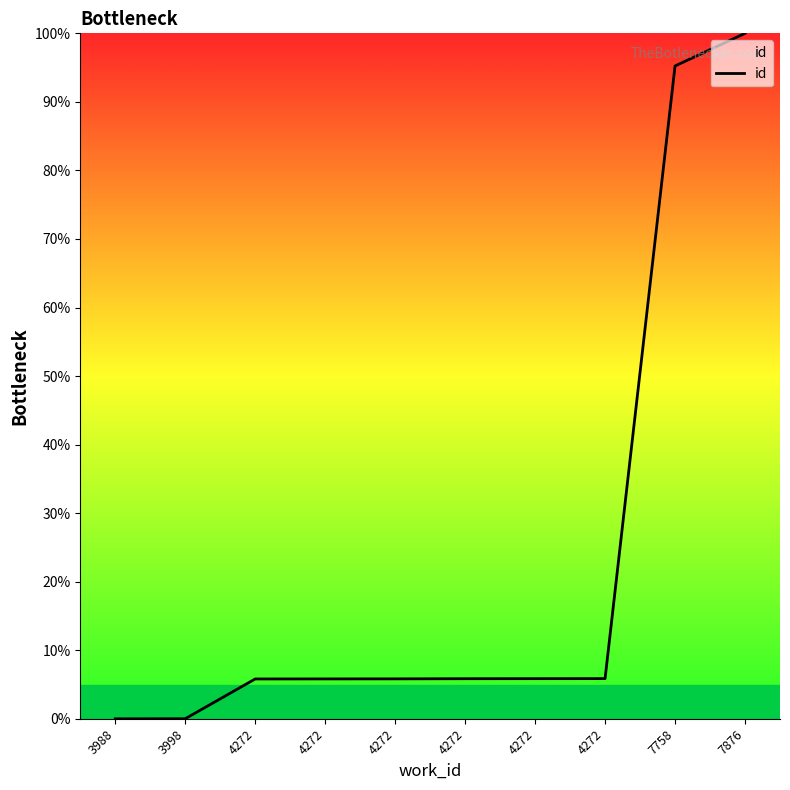

How many series are shown in this chart?

1